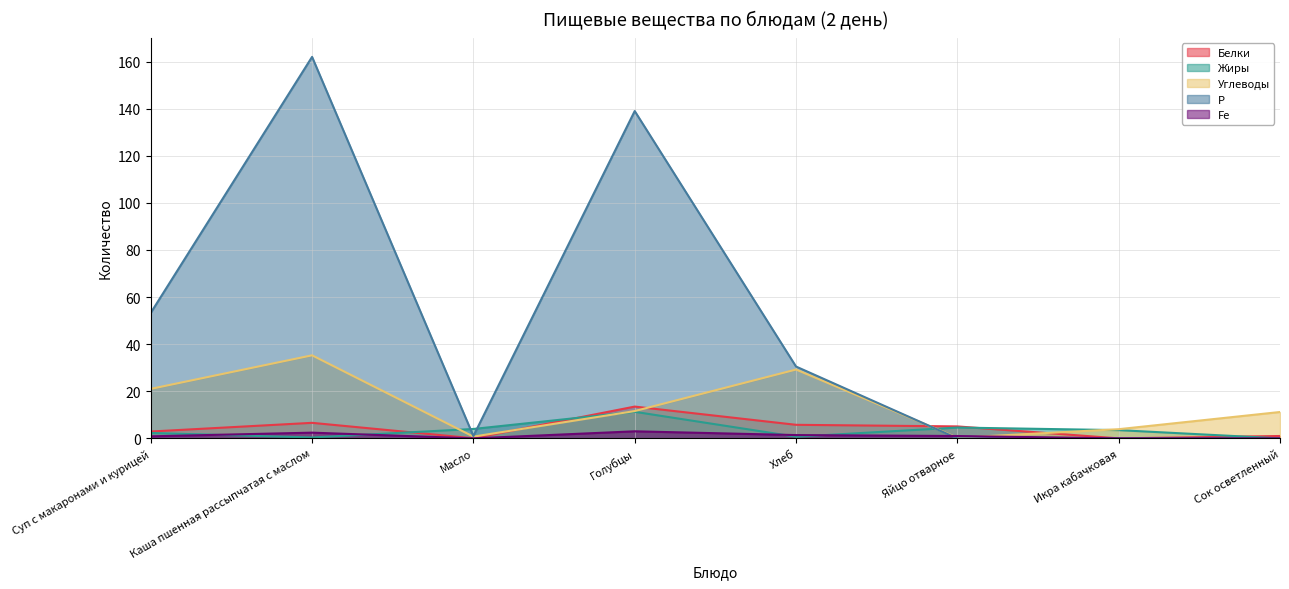

The Жиры series shows 5.4 at Икра кабачковая. True or false?

False